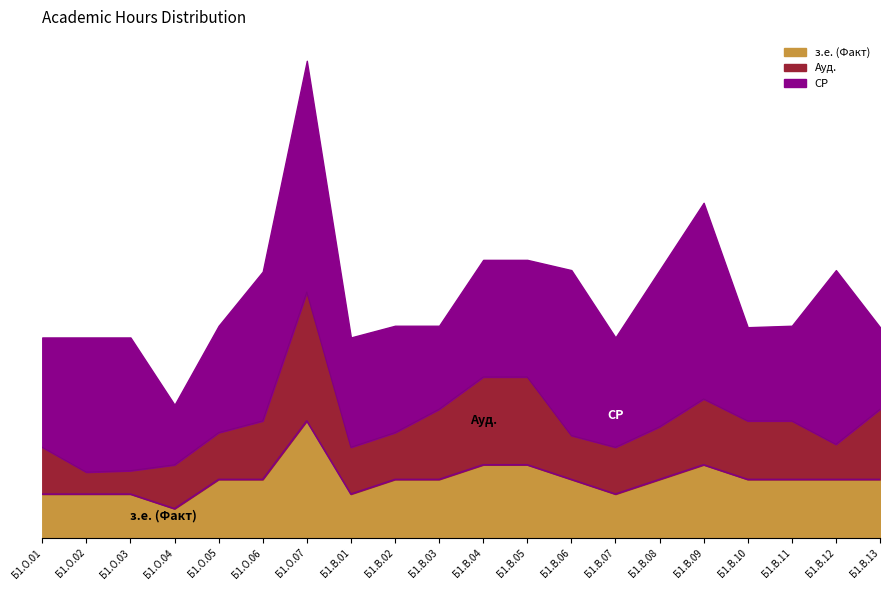

True or false: СР and з.е. (Факт) intersect in this chart.

False